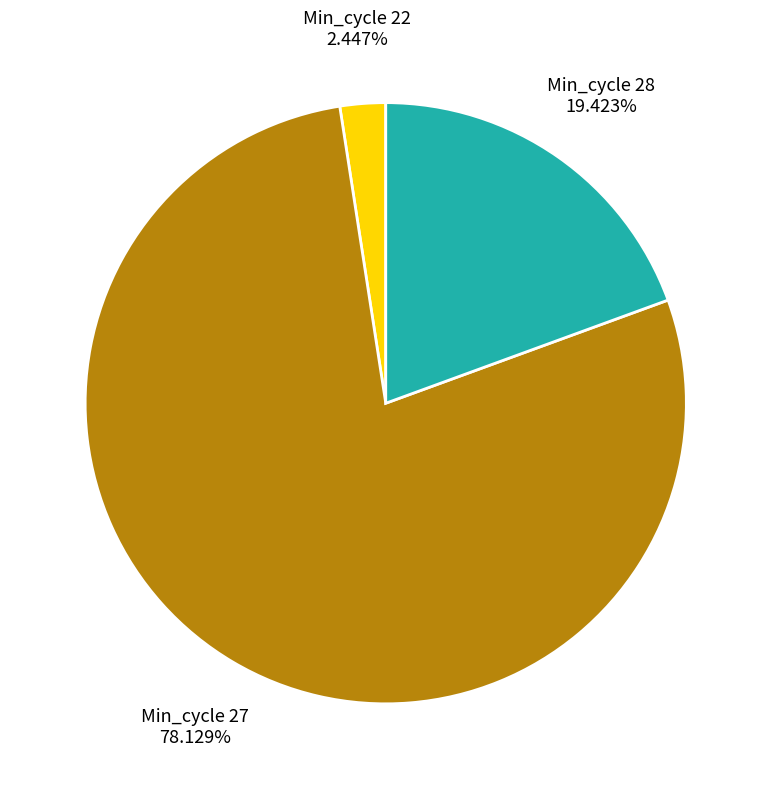

Which has a higher value, Min_cycle 22 or Min_cycle 27?

Min_cycle 27